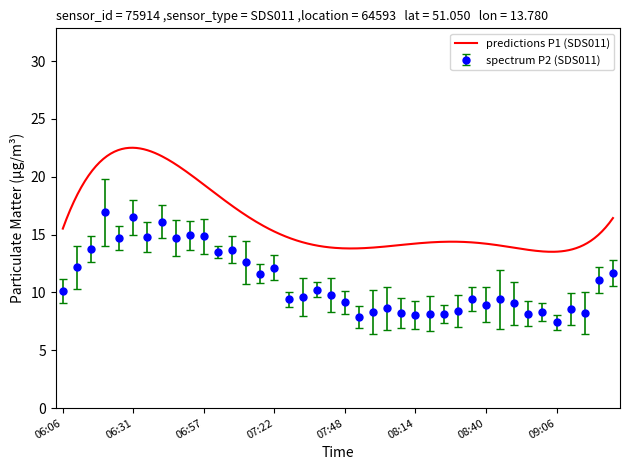

Reading left to right, transcribe all the data shown in this chart.

10.1	12.2	13.7	16.9	14.7	16.5	14.8	16.1	14.7	14.9	14.8	13.5	13.7	12.6	11.6	12.2	9.4	9.6	10.2	9.8	9.2	7.9	8.3	8.6	8.2	8.1	8.2	8.1	8.4	9.4	8.9	9.4	9.1	8.2	8.3	7.4	8.6	8.2	11.1	11.7